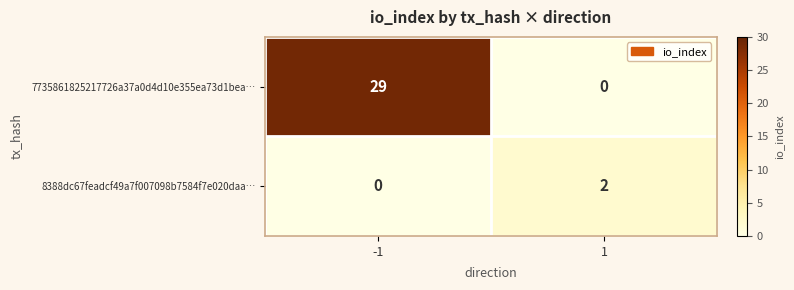

Which series has the widest spread of values?

7735861825217726a37a0d4d10e355ea73d1bea…